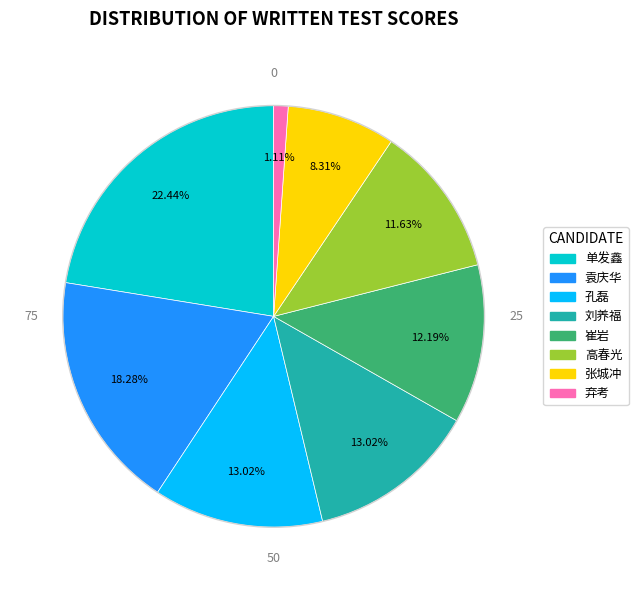

Does 袁庆华 account for over 50% of the chart?

No